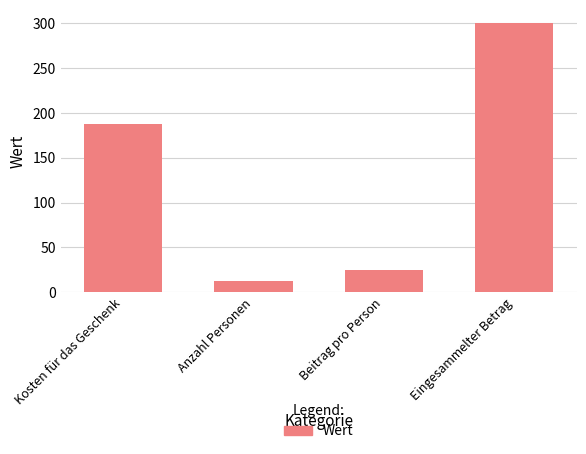

Is it true that the value at Kosten für das Geschenk is 50.7?

False